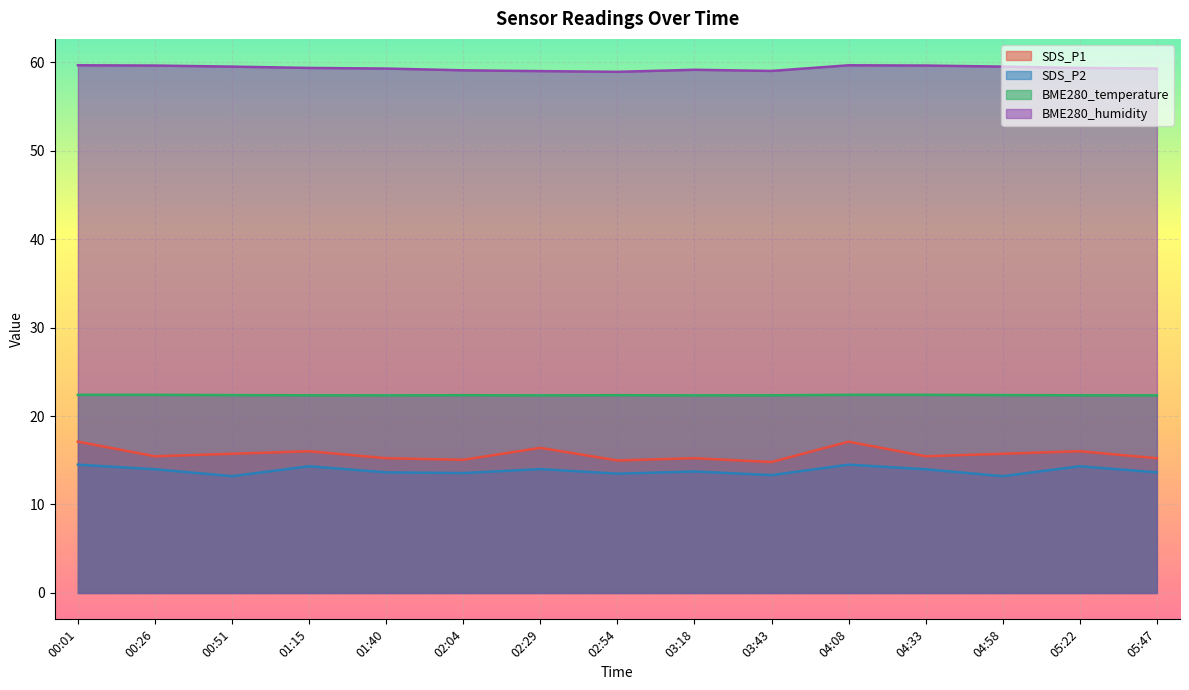

What is the highest value of the BME280_humidity series?

59.6